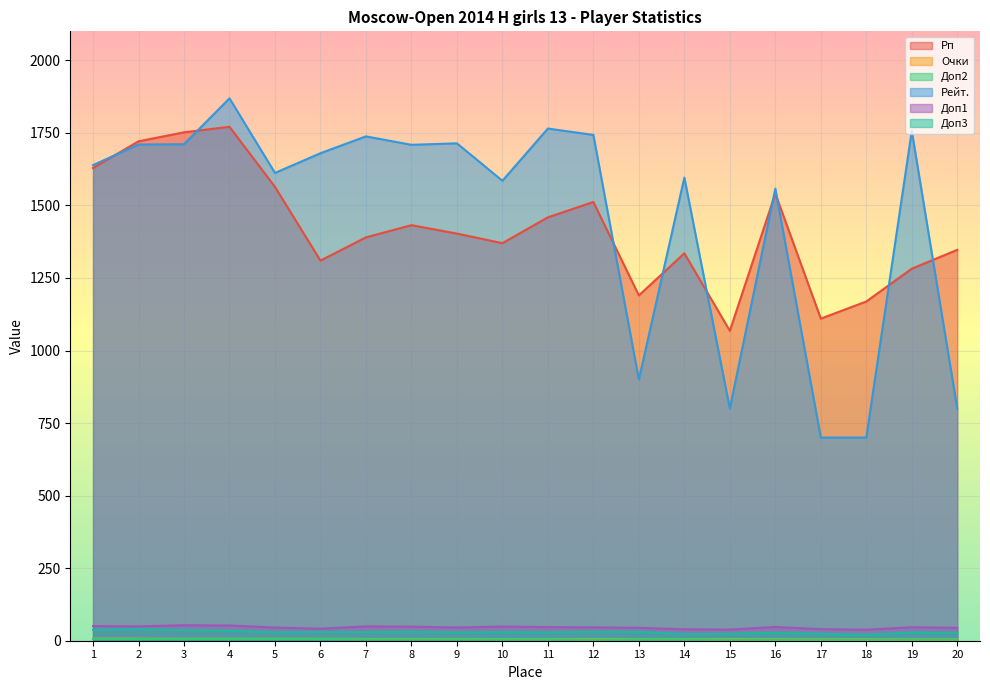

At how many categories does at least one series exceed 1446?

15